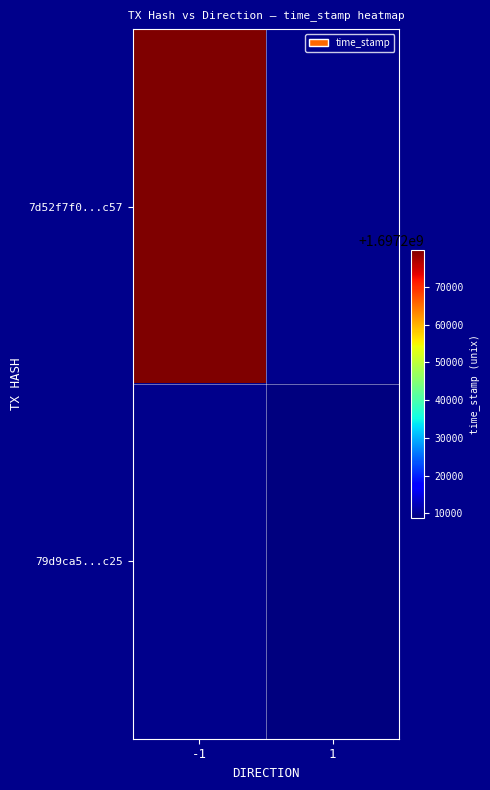

What is the maximum value for 7d52f7f0...c57?

1697279786.0